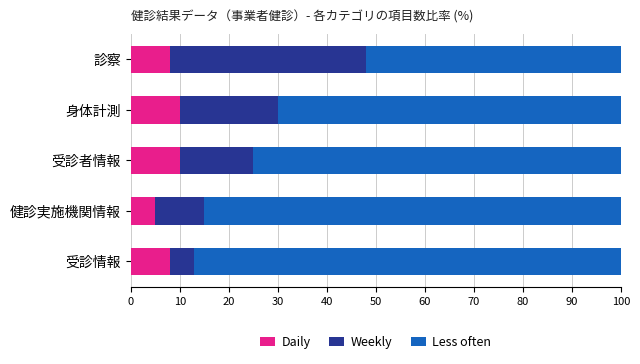

At which label does Daily reach its minimum?

健診実施機関情報